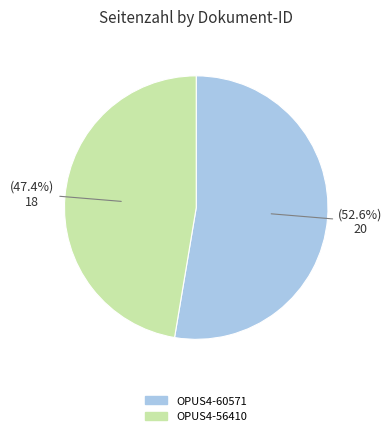

What is the total percentage of OPUS4-60571 and OPUS4-56410?

100.0%